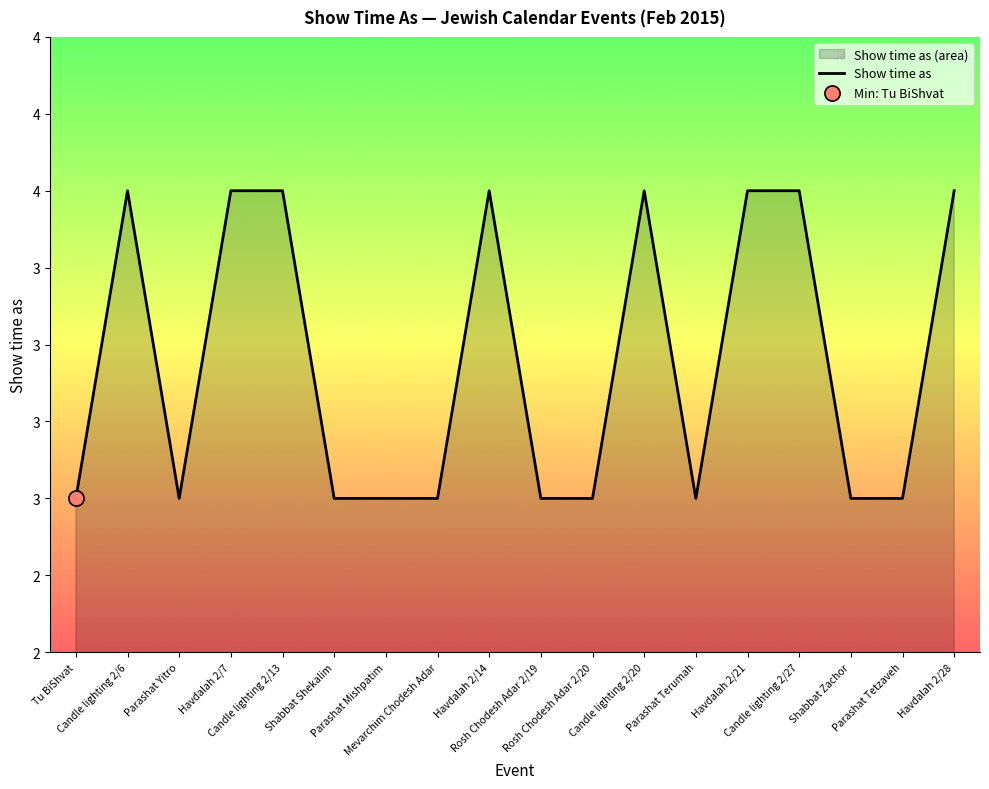

Approximately how many times larger is the value at Havdalah 2/14 compared to Parashat Yitro?

1.3